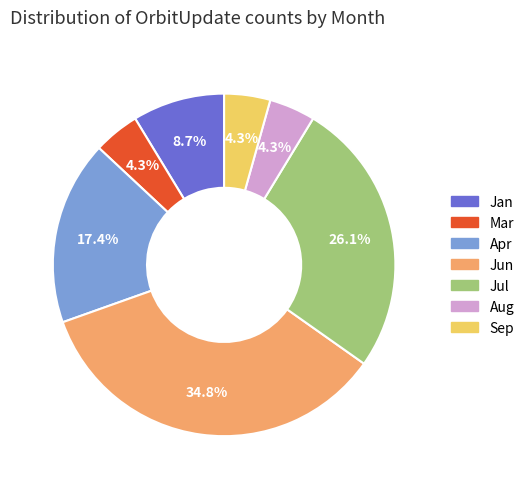

How many segments does this pie chart have?

7